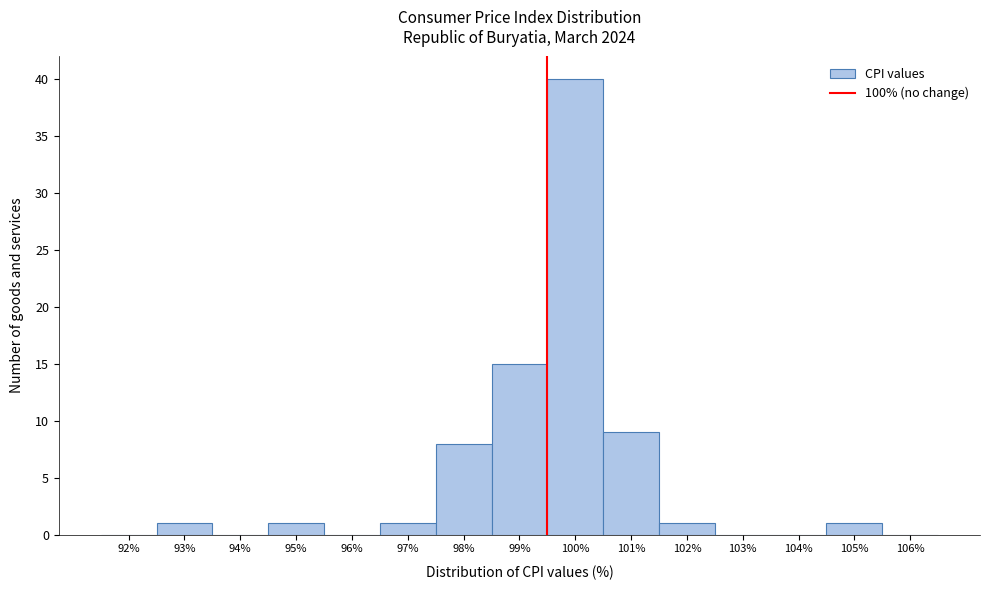

Reading right to left, transcribe all the data shown in this chart.

106%=0	105%=1	104%=0	103%=0	102%=1	101%=9	100%=40	99%=15	98%=8	97%=1	96%=0	95%=1	94%=0	93%=1	92%=0